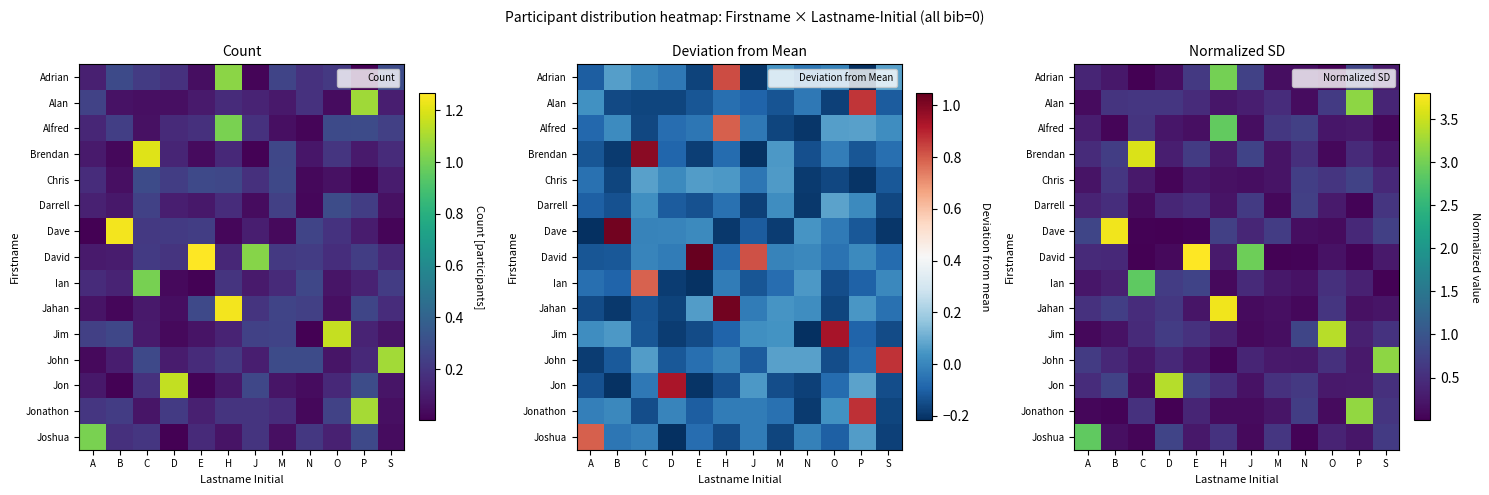

Between H and M, which series saw the biggest shift?

Jahan